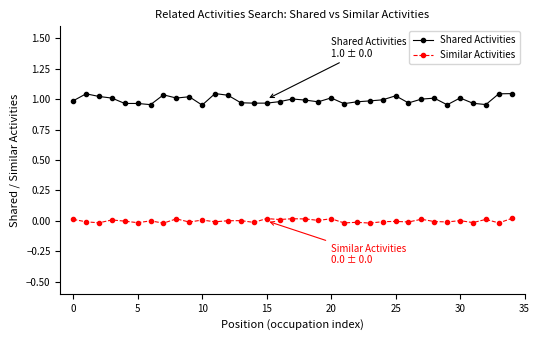

List the series in order of their peak value, highest first.

Shared Activities, Similar Activities